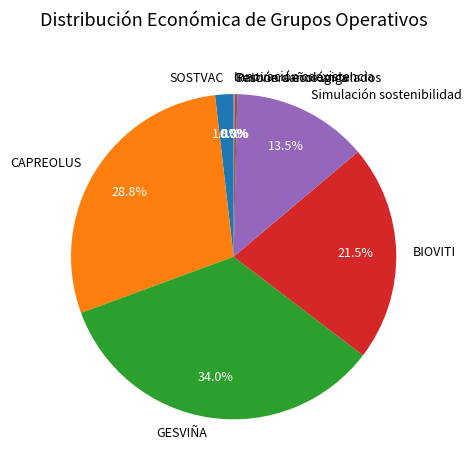

Which has a higher value, SOSTVAC or BIOVITI?

BIOVITI